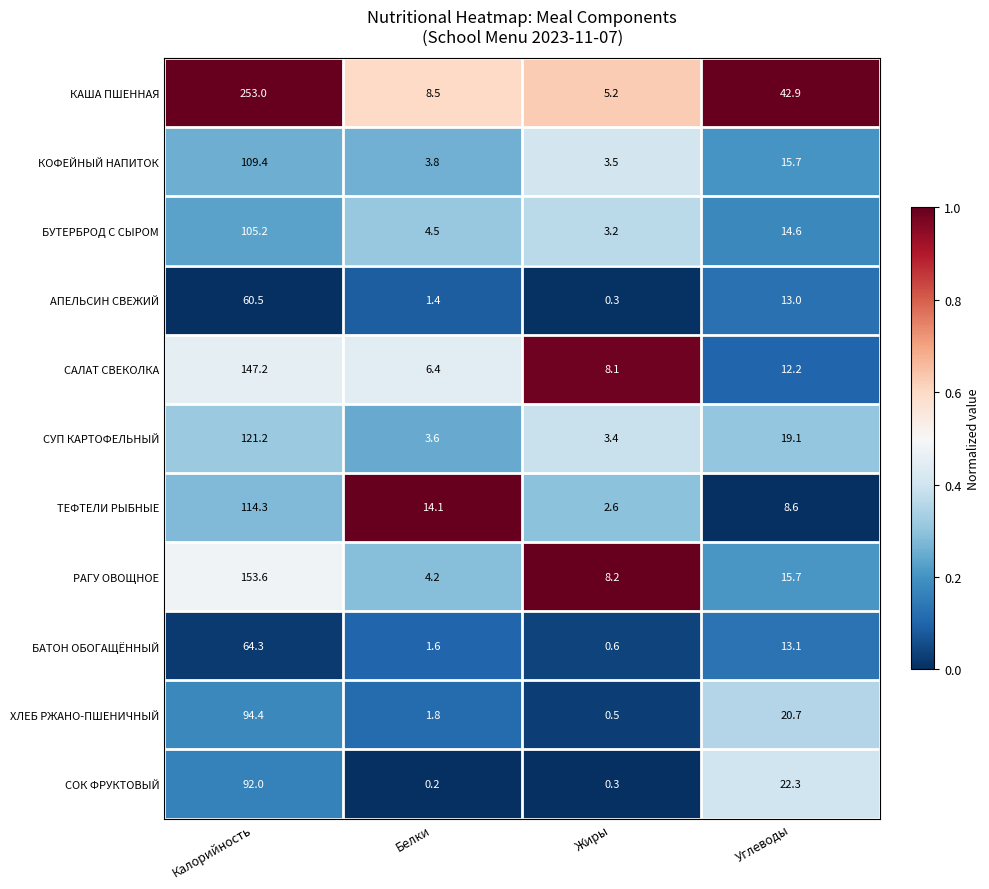

True or false: ТЕФТЕЛИ РЫБНЫЕ has a value of 149.0 at Калорийность.

False